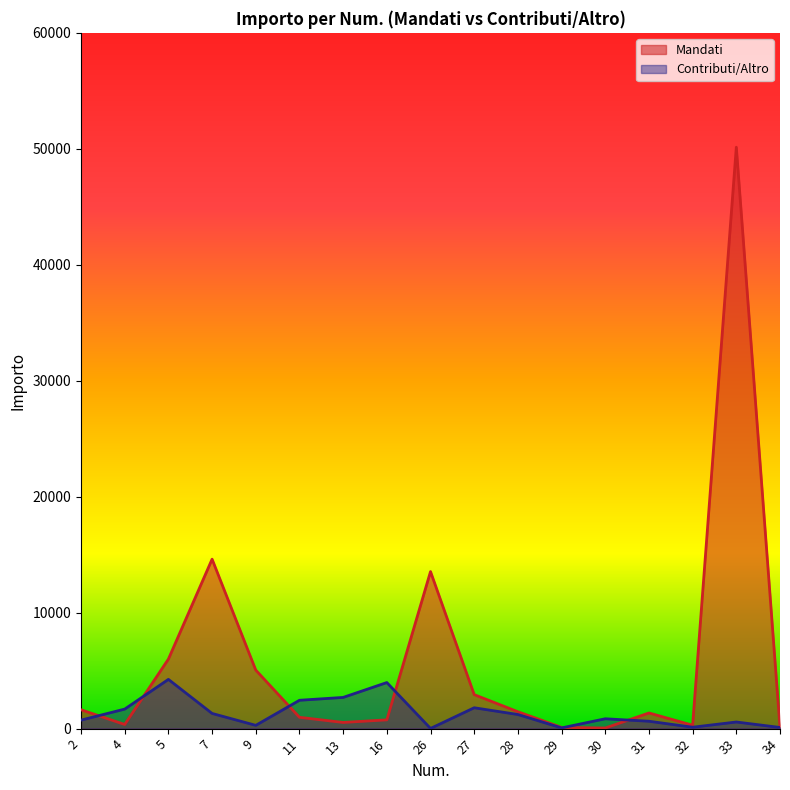

What is the average value of the Mandati series?

5875.8